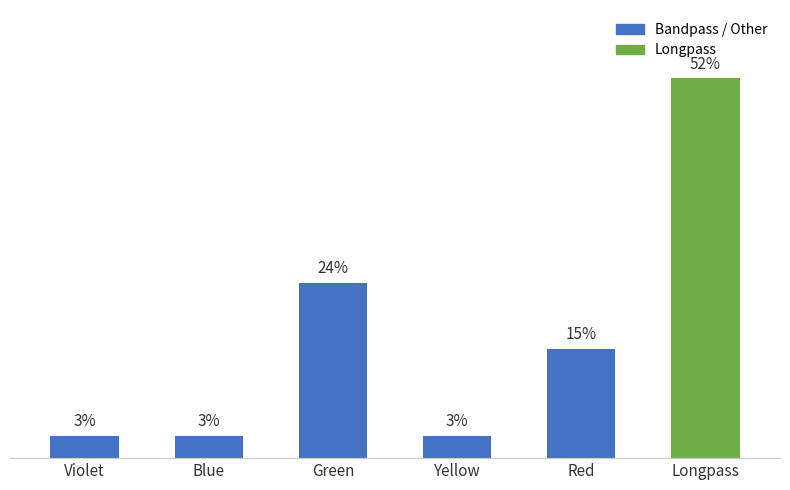

Between Red and Violet, which is larger?

Red